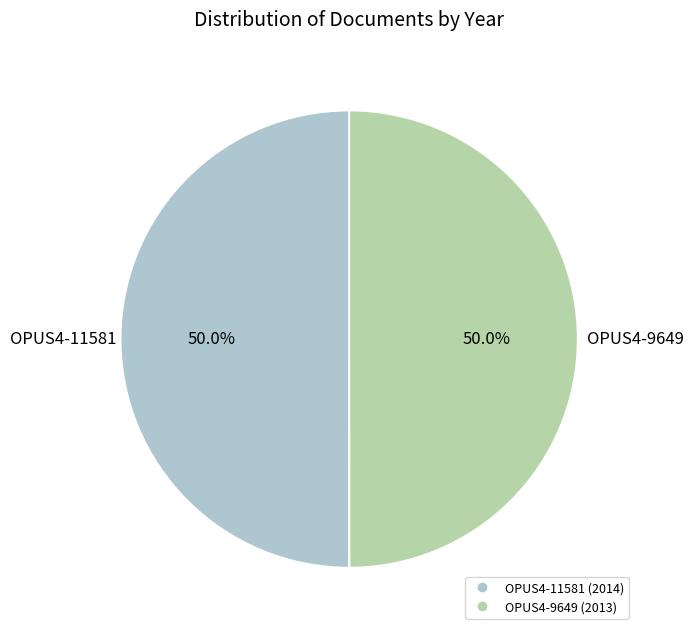

How many segments does this pie chart have?

2